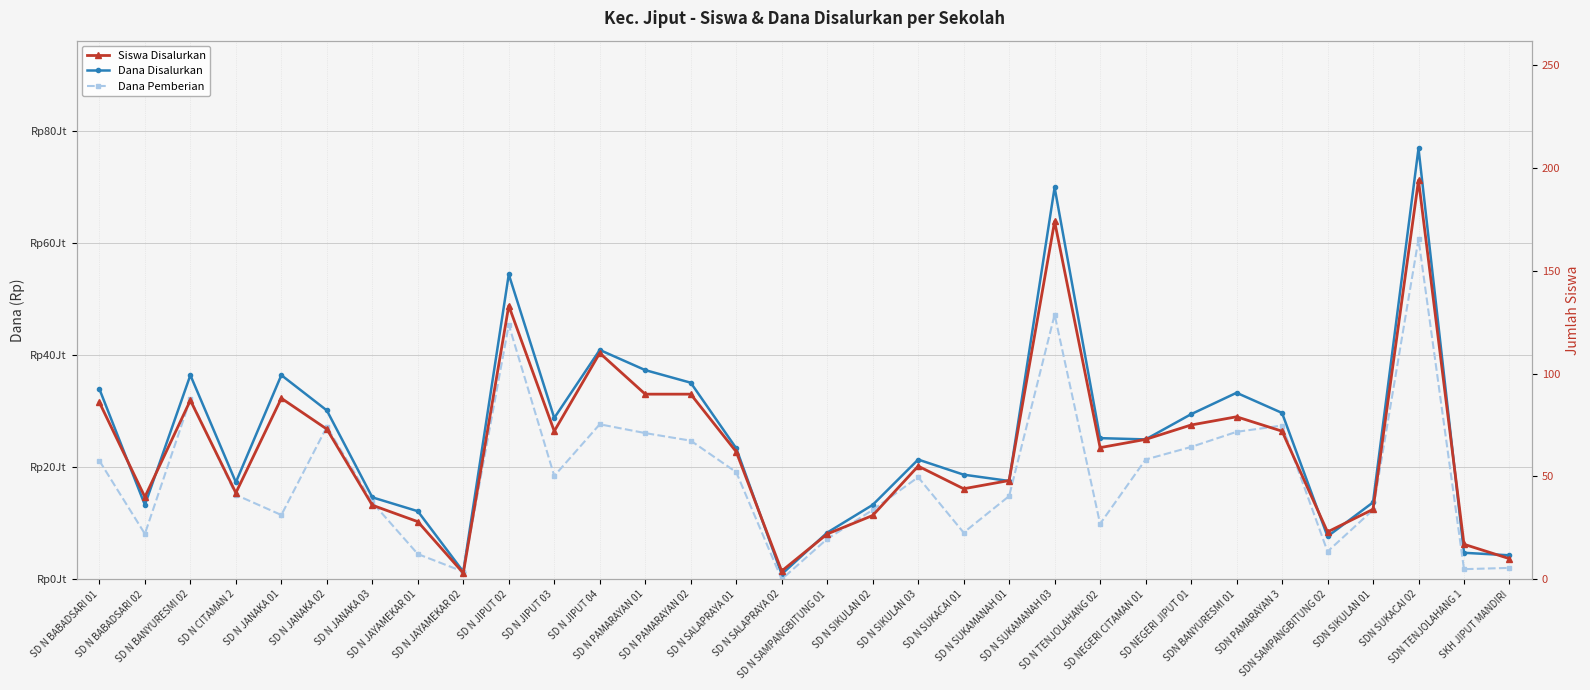

Count the number of categories in the chart.

32